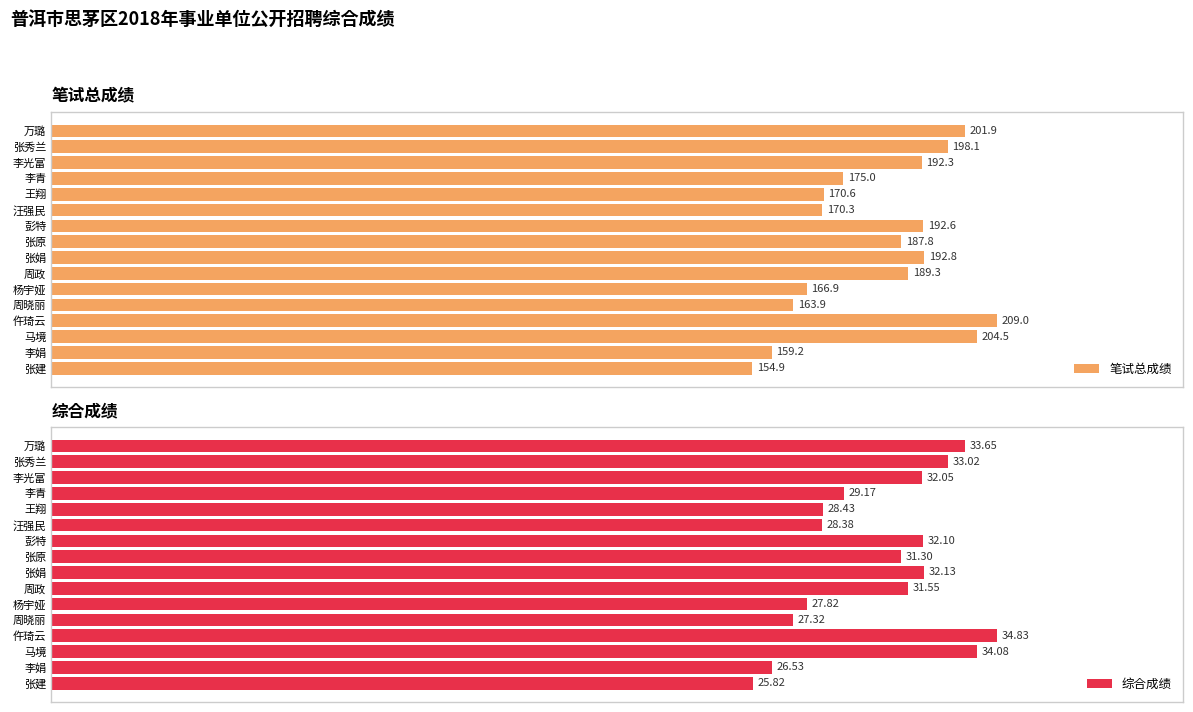

Where is 笔试总成绩 nearest to the value 181?

李青